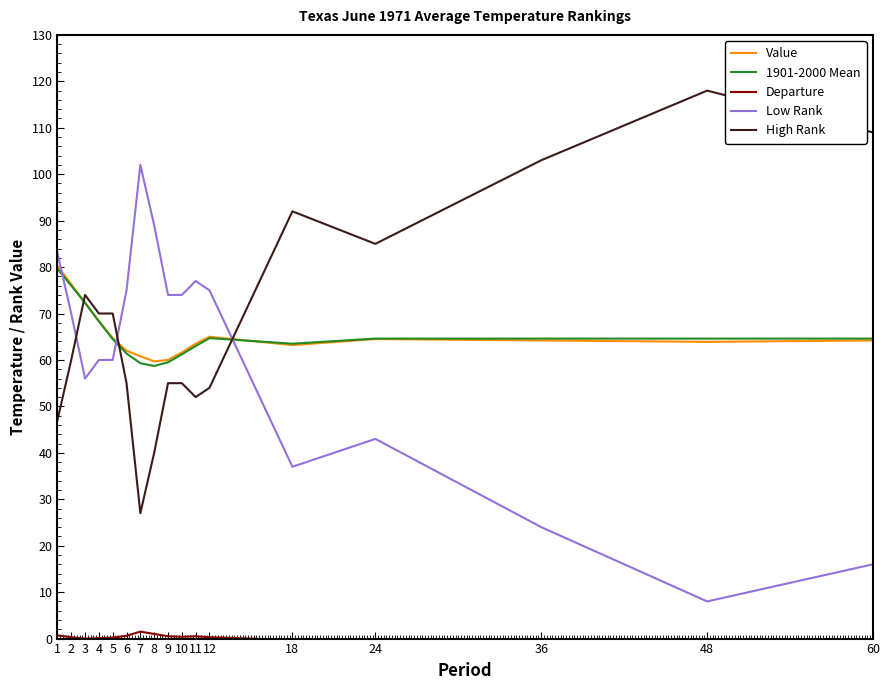

At which category is the sum across all series the highest?

1